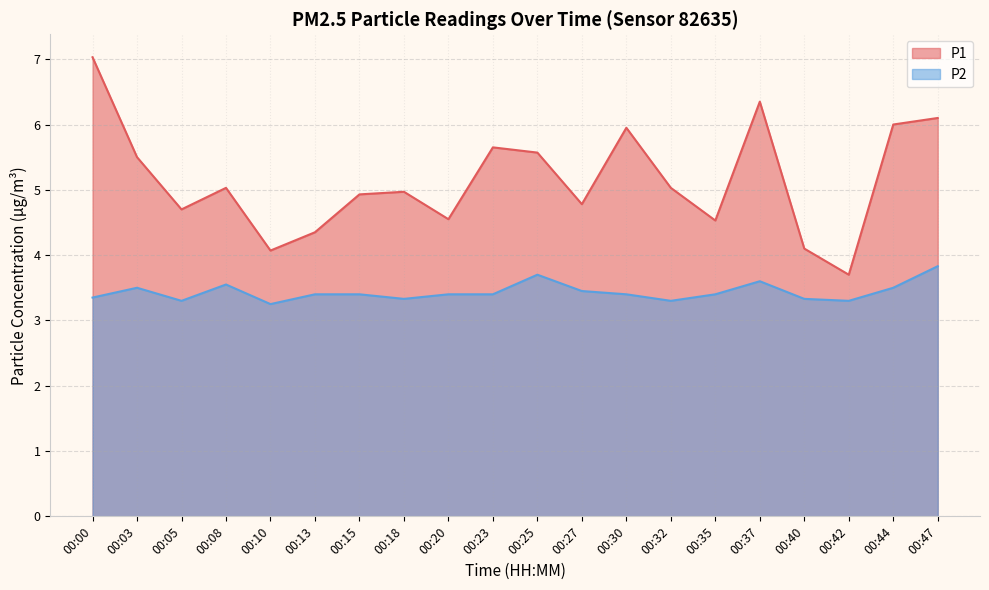

Reading left to right, transcribe all the data shown in this chart.

P1: 00:00=7.0	00:03=5.5	00:05=4.7	00:08=5.0	00:10=4.1	00:13=4.3	00:15=4.9	00:18=5.0	00:20=4.5	00:23=5.7	00:25=5.6	00:27=4.8	00:30=6.0	00:32=5.0	00:35=4.5	00:37=6.3	00:40=4.1	00:42=3.7	00:44=6.0	00:47=6.1
P2: 00:00=3.4	00:03=3.5	00:05=3.3	00:08=3.5	00:10=3.2	00:13=3.4	00:15=3.4	00:18=3.3	00:20=3.4	00:23=3.4	00:25=3.7	00:27=3.5	00:30=3.4	00:32=3.3	00:35=3.4	00:37=3.6	00:40=3.3	00:42=3.3	00:44=3.5	00:47=3.8